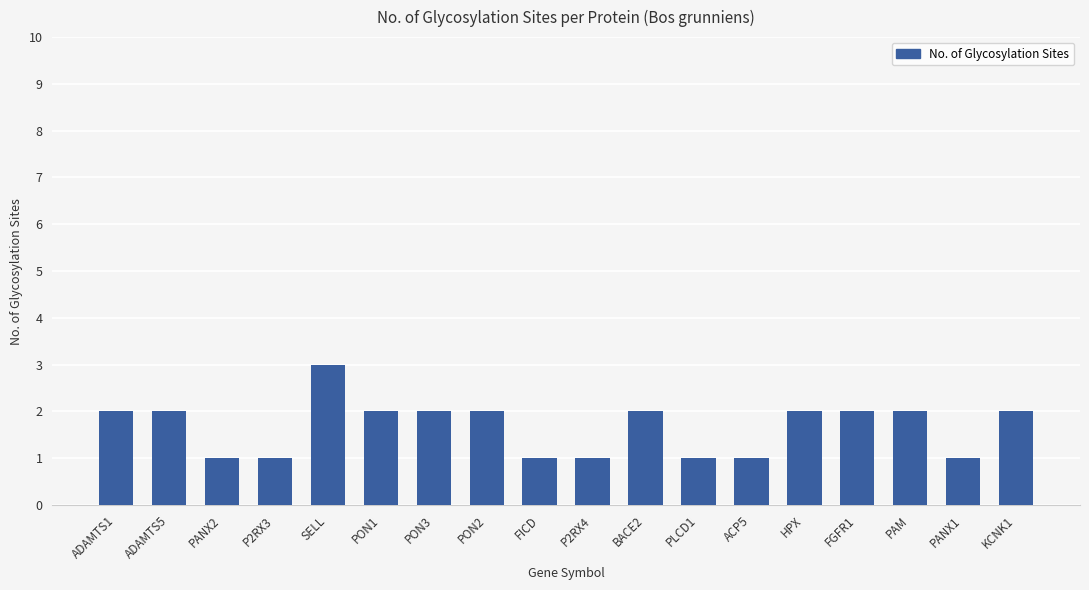

Reading left to right, what are all the values shown in this chart?

2	2	1	1	3	2	2	2	1	1	2	1	1	2	2	2	1	2